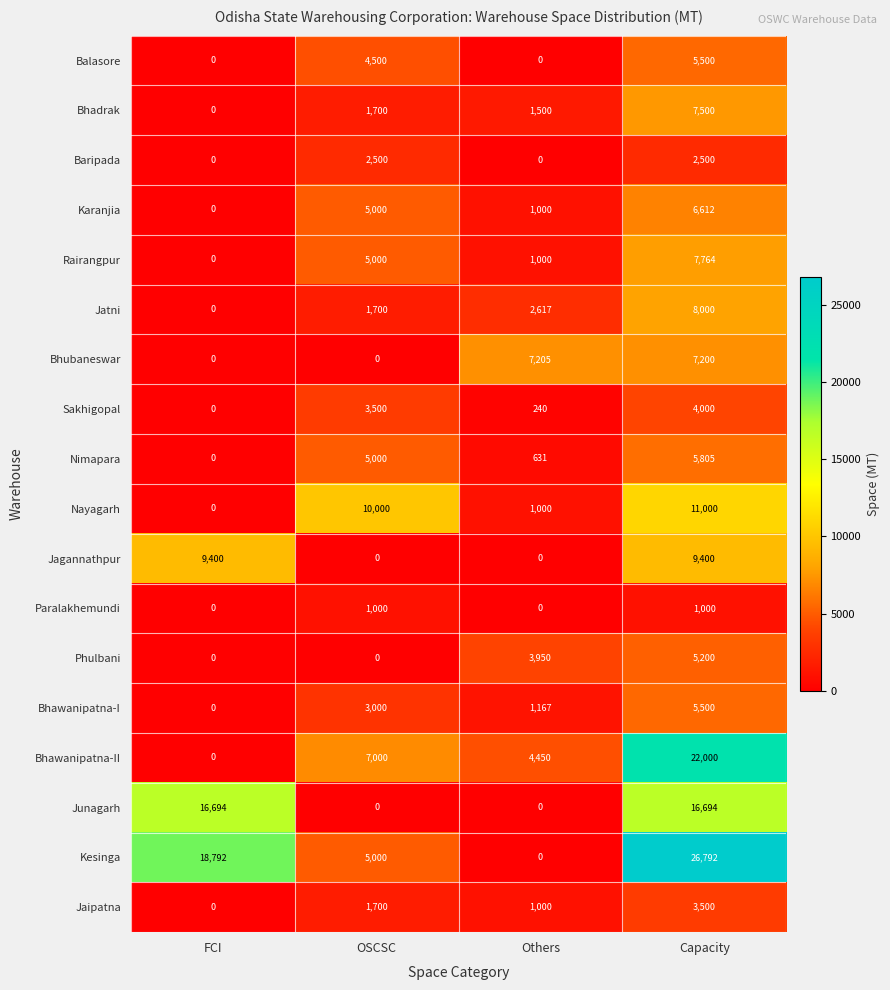

What is the difference between the second highest and minimum values in the Karanjia series?

5000